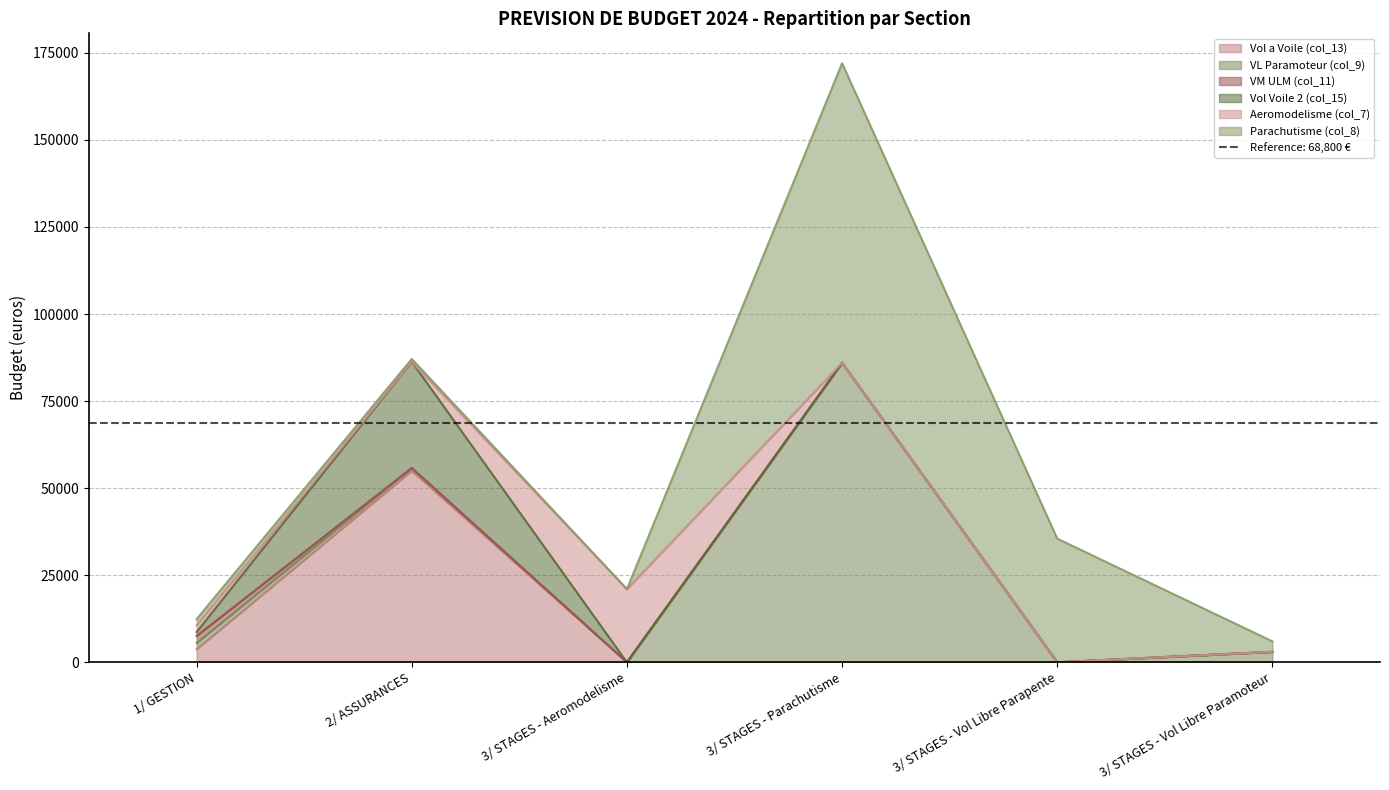

What is the highest value of the VL Paramoteur (col_9) series?

86000